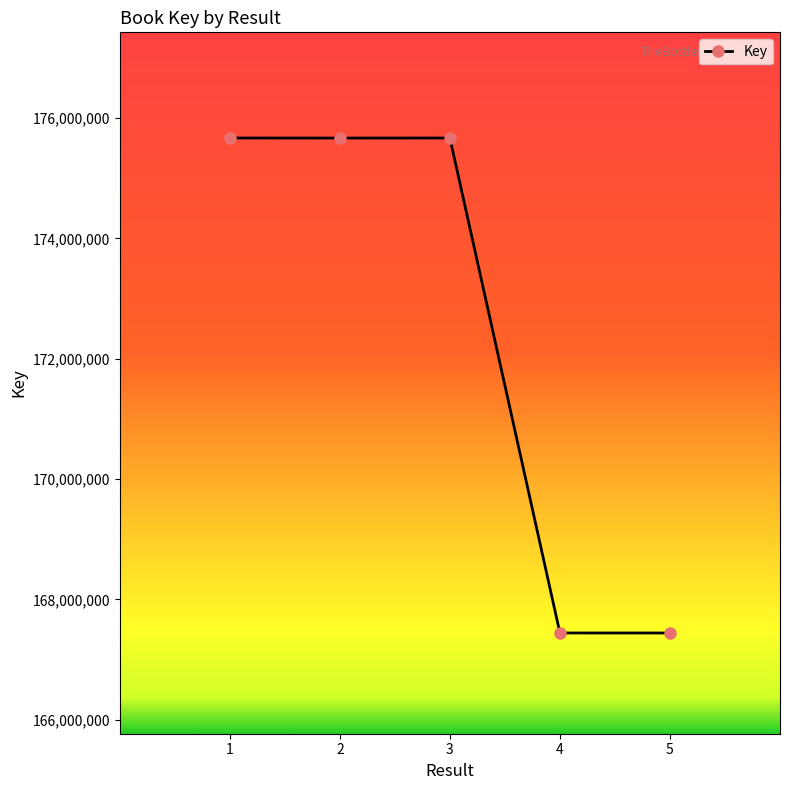

The chart shows a value of 167441921 at 5. True or false?

True